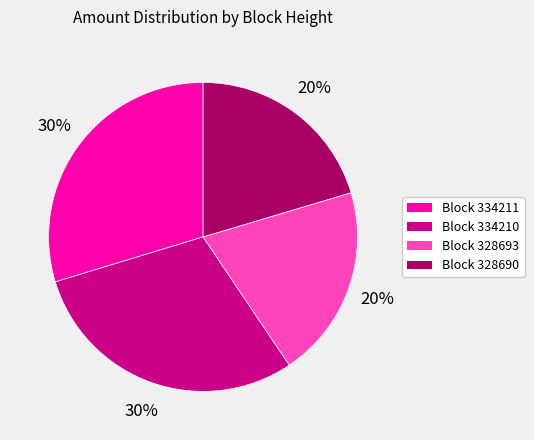

To the nearest percent, what is the difference between the largest and smallest slice percentages?

10%